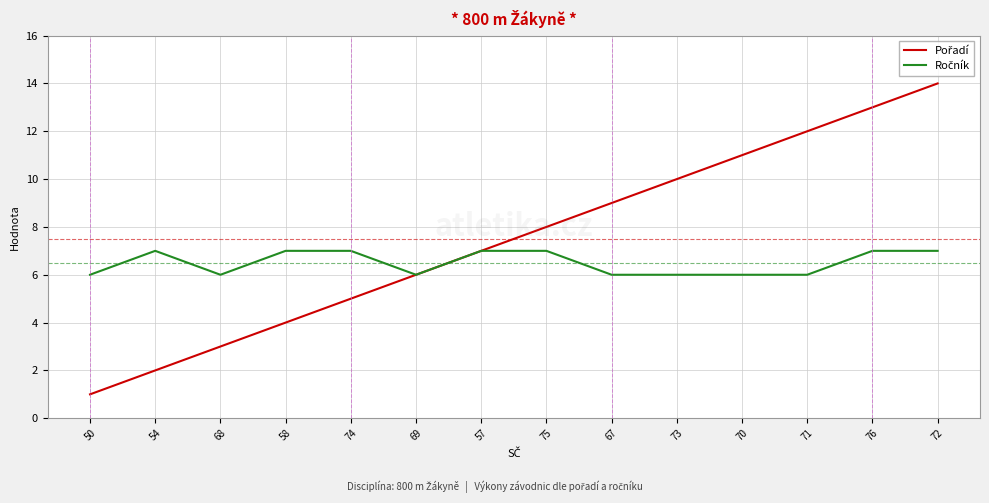

What position from the left is 72?

14